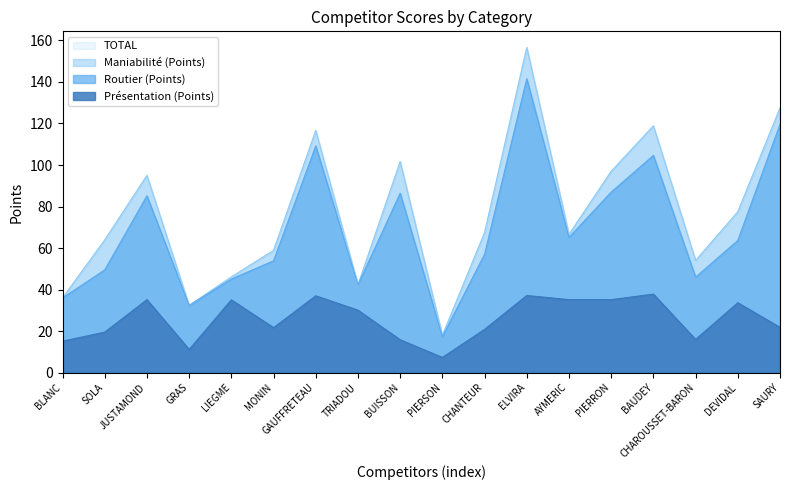

The value of Présentation (Points) at PIERRON is 50.4. True or false?

False